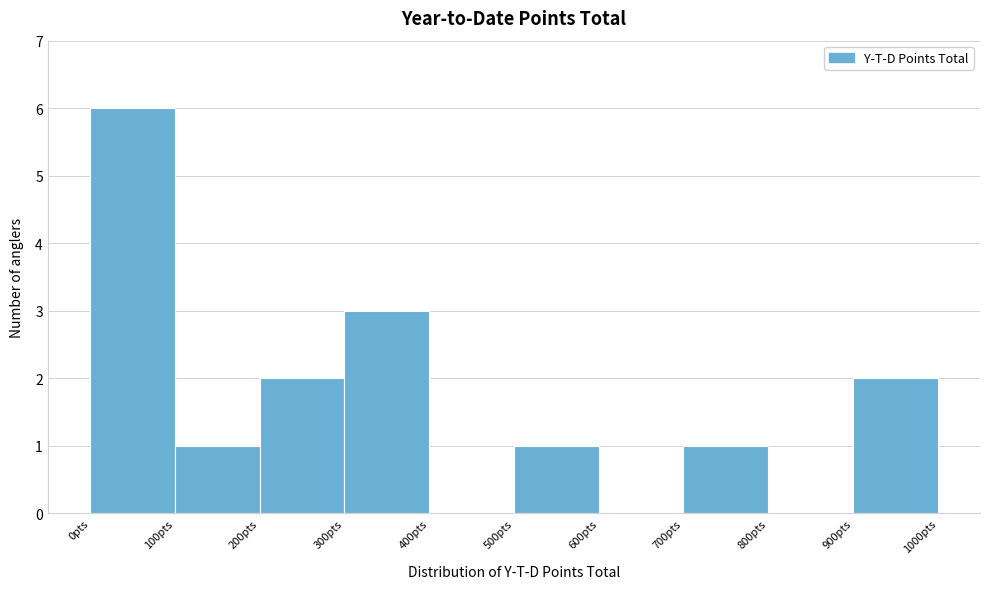

Reading left to right, transcribe this chart: for each bar, give the range it covers on the x-axis and its height. The values are not printed on the chart, so give them approximately, as read against the axis.

0 to 100: 6
100 to 200: 1
200 to 300: 2
300 to 400: 3
400 to 500: 0
500 to 600: 1
600 to 700: 0
700 to 800: 1
800 to 900: 0
900 to 1000: 2